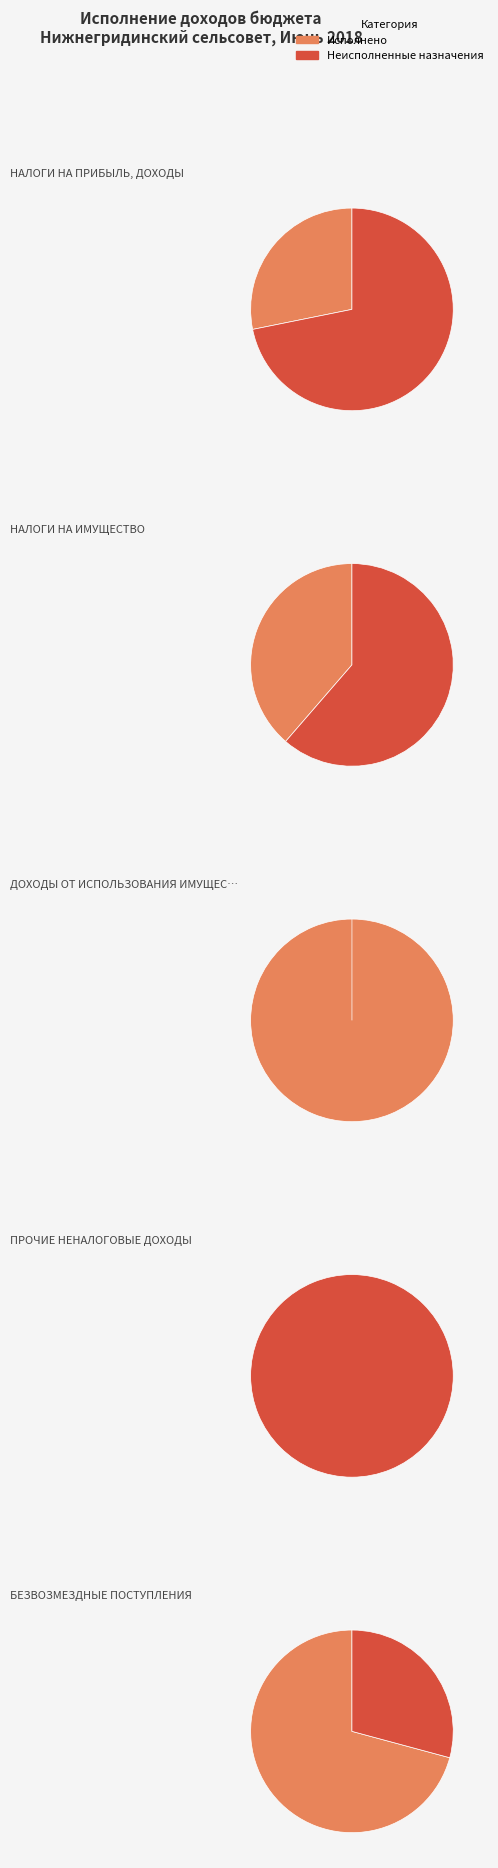

Which category accounts for the majority?

БЕЗВОЗМЕЗДНЫЕ ПОСТУПЛЕНИЯ